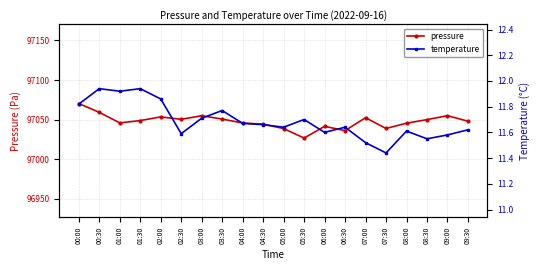

True or false: temperature and pressure intersect in this chart.

False